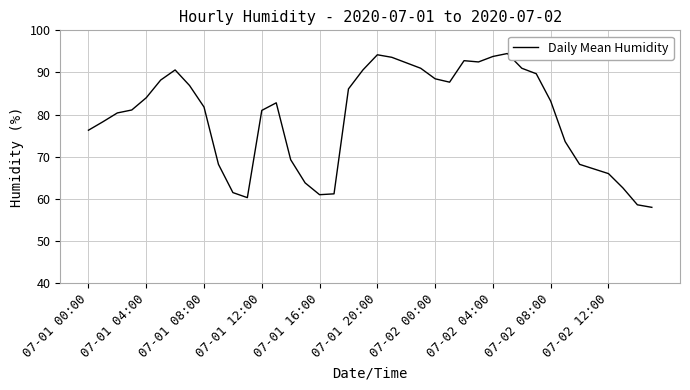

How many categories are shown in the chart?

40